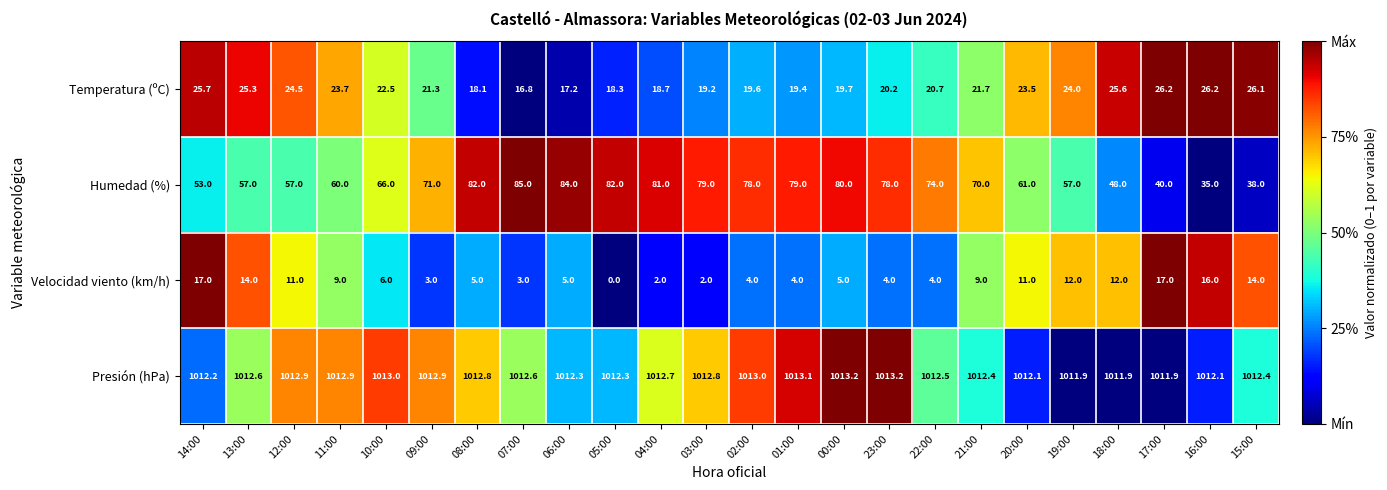

Which series has the largest total across all categories?

Presión (hPa)